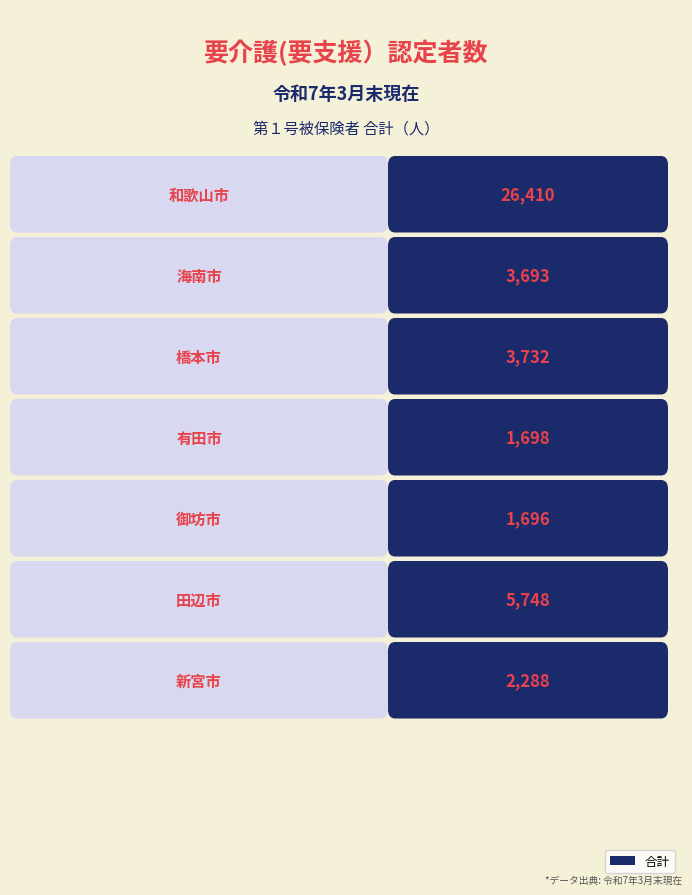

Which has a higher value, 田辺市 or 海南市?

田辺市